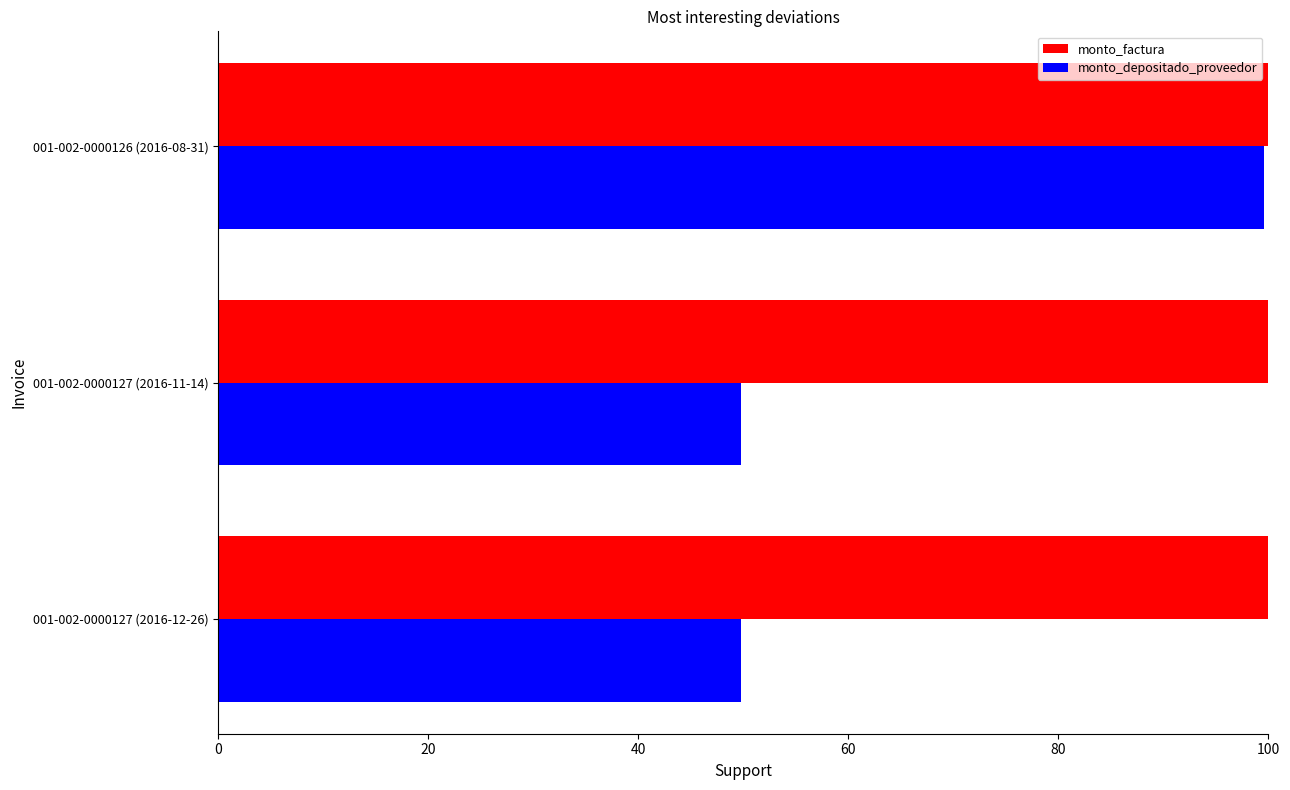

What is the average value of the monto_depositado_proveedor series?

66.4